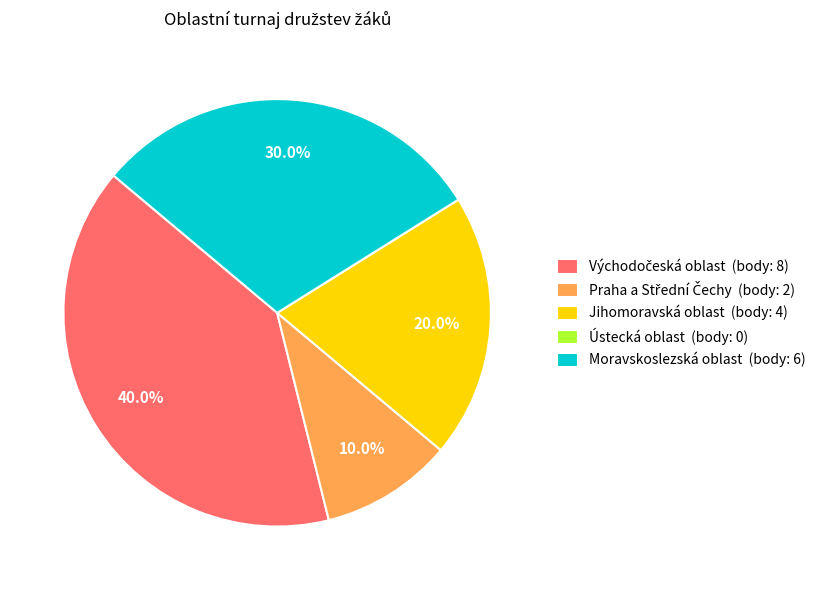

Does any single category account for the majority?

No